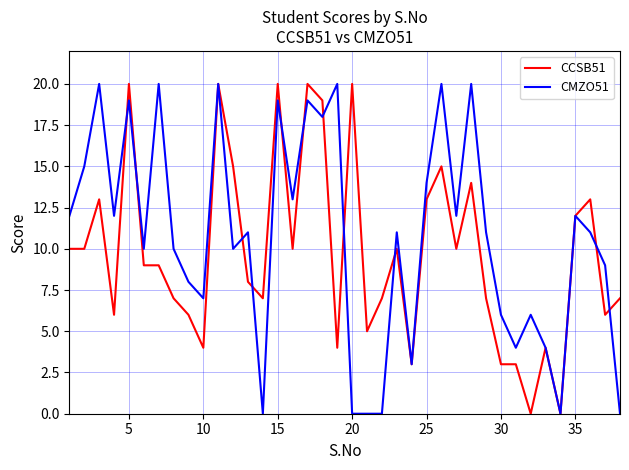

List the series in order of their overall mean, lowest first.

CCSB51, CMZO51